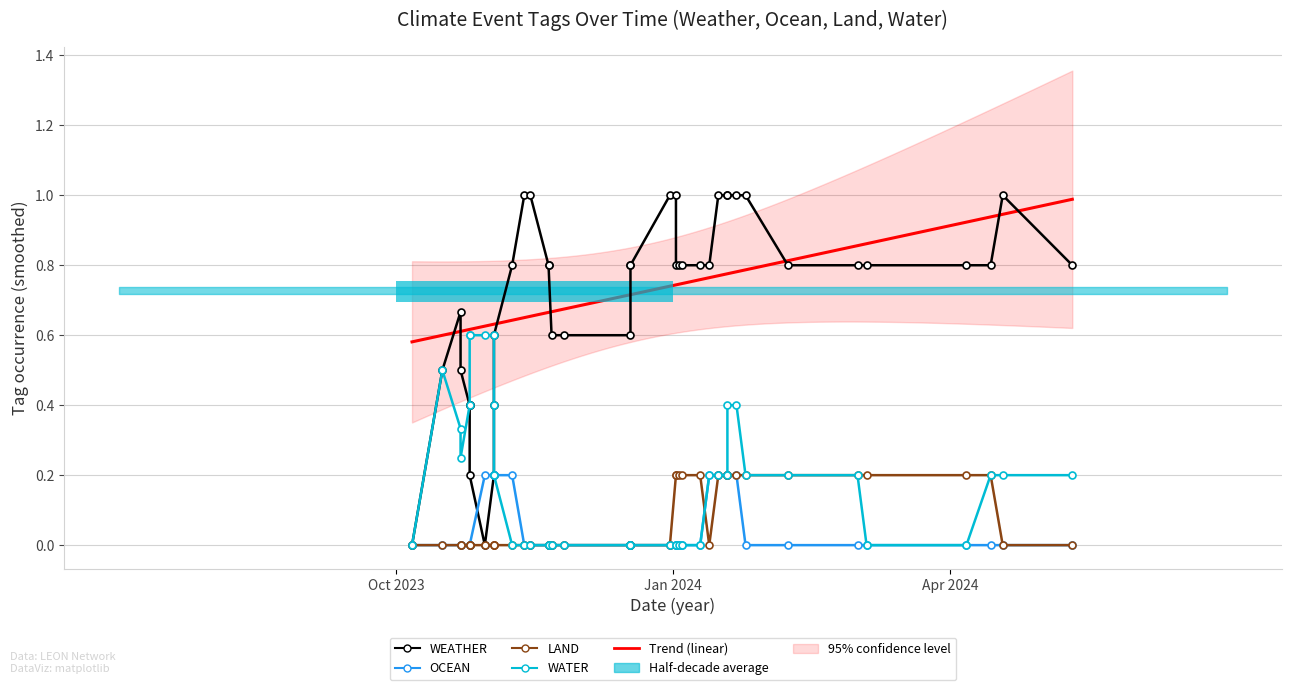

At how many categories does at least one series exceed 0?

34